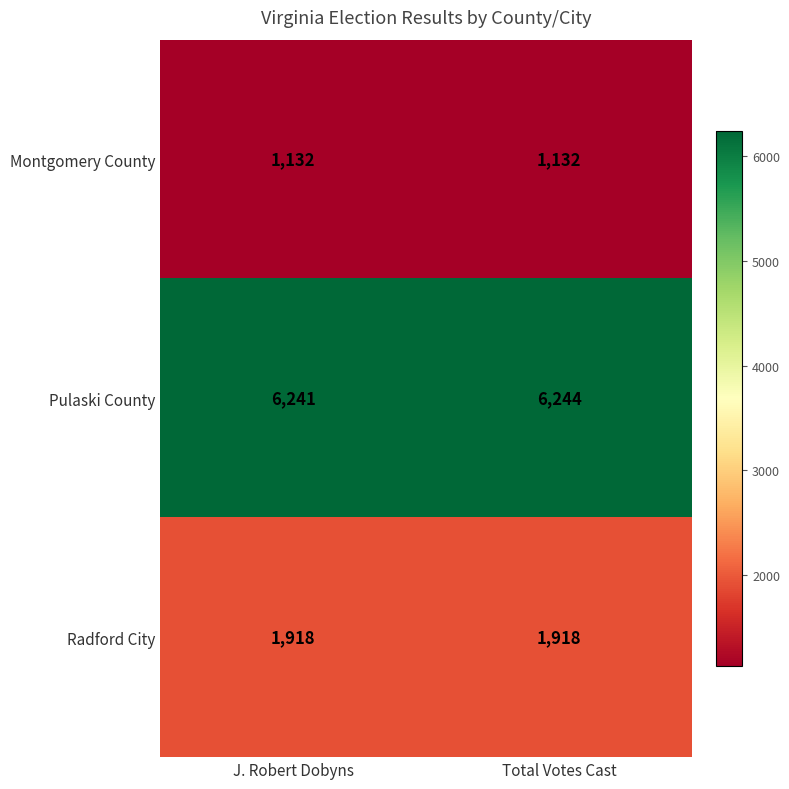

At which category is the sum across all series the highest?

Total Votes Cast